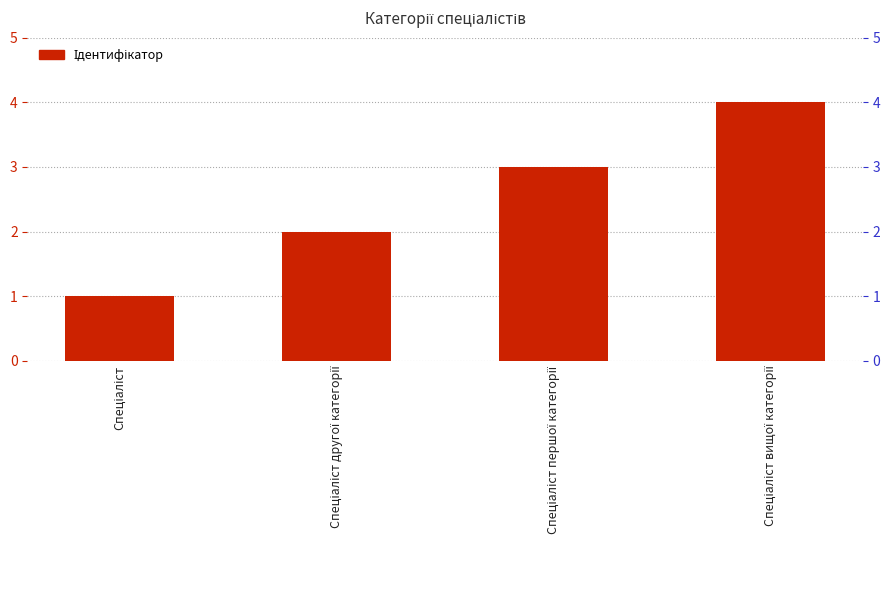

What is the change in value from Спеціаліст to Спеціаліст другої категорії?

+1